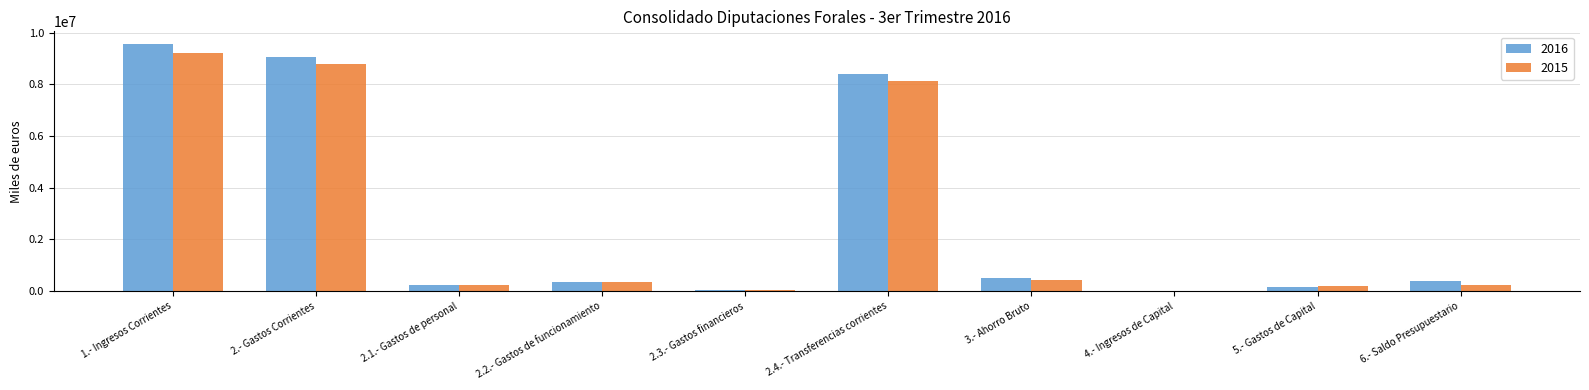

At which category is the sum across all series the highest?

1.- Ingresos Corrientes